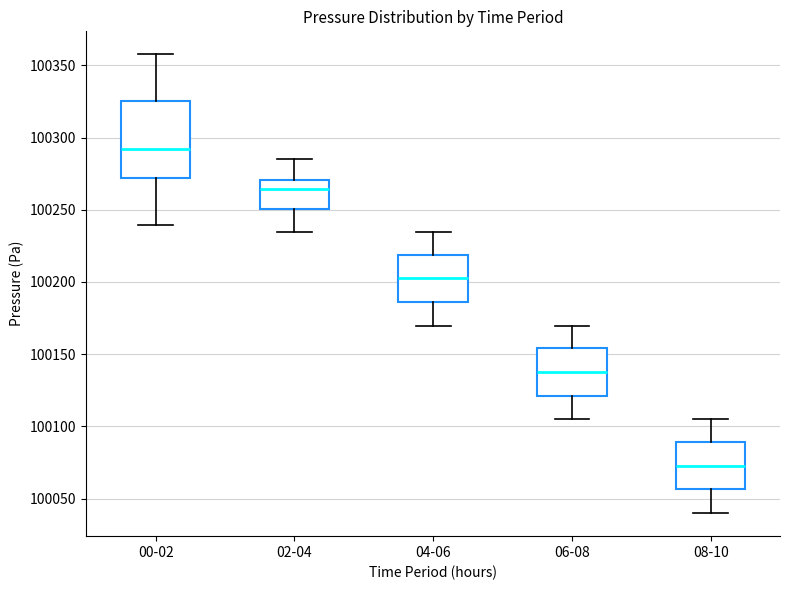

Which box has the highest median line?

00-02